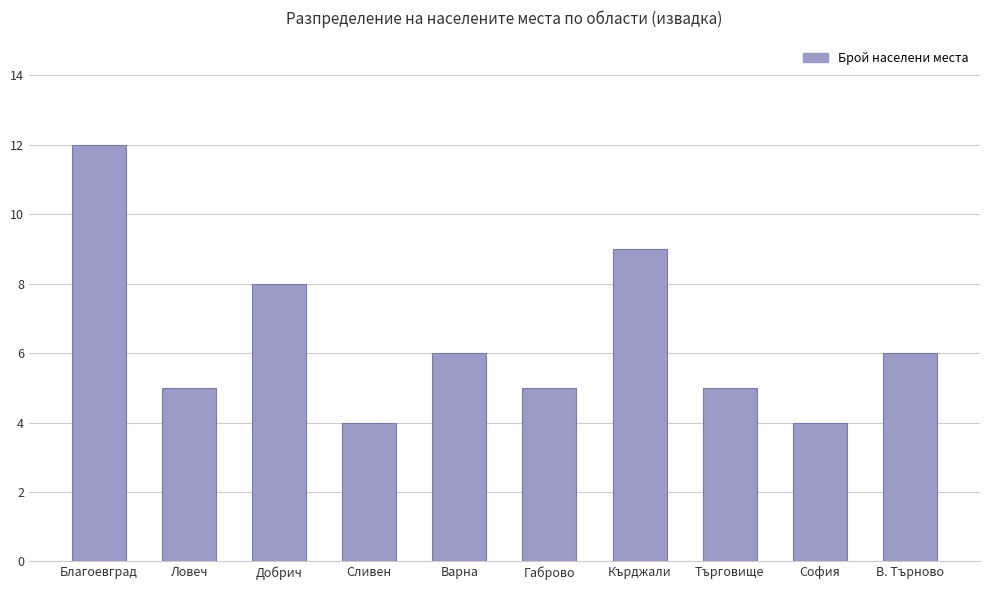

At which label does the data first exceed 6?

Благоевград